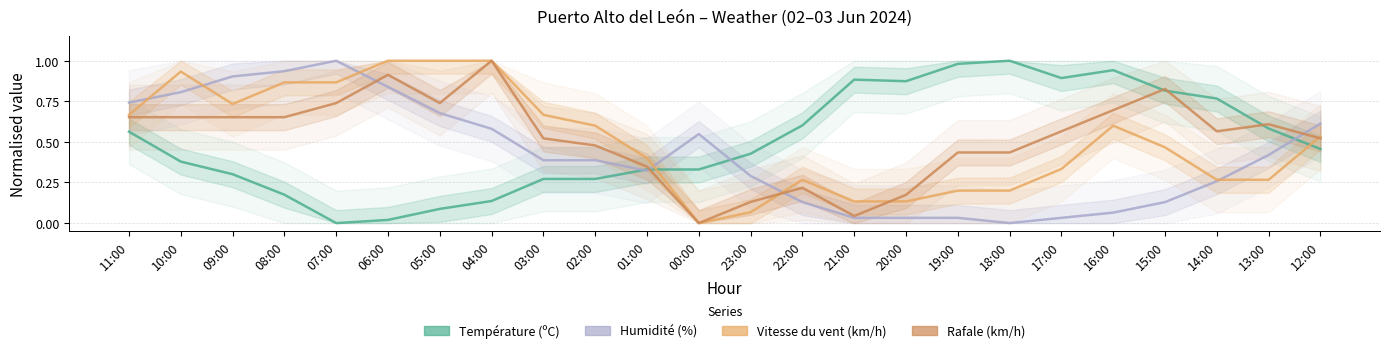

Reading right to left, list all the values displayed in this chart.

Température (ºC): 12:00=0.5	13:00=0.6	14:00=0.8	15:00=0.8	16:00=0.9	17:00=0.9	18:00=1.0	19:00=1.0	20:00=0.9	21:00=0.9	22:00=0.6	23:00=0.4	00:00=0.3	01:00=0.3	02:00=0.3	03:00=0.3	04:00=0.1	05:00=0.1	06:00=0.0	07:00=0.0	08:00=0.2	09:00=0.3	10:00=0.4	11:00=0.6
Humidité (%): 12:00=0.6	13:00=0.4	14:00=0.3	15:00=0.1	16:00=0.1	17:00=0.0	18:00=0.0	19:00=0.0	20:00=0.0	21:00=0.0	22:00=0.1	23:00=0.3	00:00=0.5	01:00=0.3	02:00=0.4	03:00=0.4	04:00=0.6	05:00=0.7	06:00=0.8	07:00=1.0	08:00=0.9	09:00=0.9	10:00=0.8	11:00=0.7
Vitesse du vent (km/h): 12:00=0.5	13:00=0.3	14:00=0.3	15:00=0.5	16:00=0.6	17:00=0.3	18:00=0.2	19:00=0.2	20:00=0.1	21:00=0.1	22:00=0.3	23:00=0.1	00:00=0.0	01:00=0.4	02:00=0.6	03:00=0.7	04:00=1.0	05:00=1.0	06:00=1.0	07:00=0.9	08:00=0.9	09:00=0.7	10:00=0.9	11:00=0.7
Rafale (km/h): 12:00=0.5	13:00=0.6	14:00=0.6	15:00=0.8	16:00=0.7	17:00=0.6	18:00=0.4	19:00=0.4	20:00=0.2	21:00=0.0	22:00=0.2	23:00=0.1	00:00=0.0	01:00=0.3	02:00=0.5	03:00=0.5	04:00=1.0	05:00=0.7	06:00=0.9	07:00=0.7	08:00=0.7	09:00=0.7	10:00=0.7	11:00=0.7